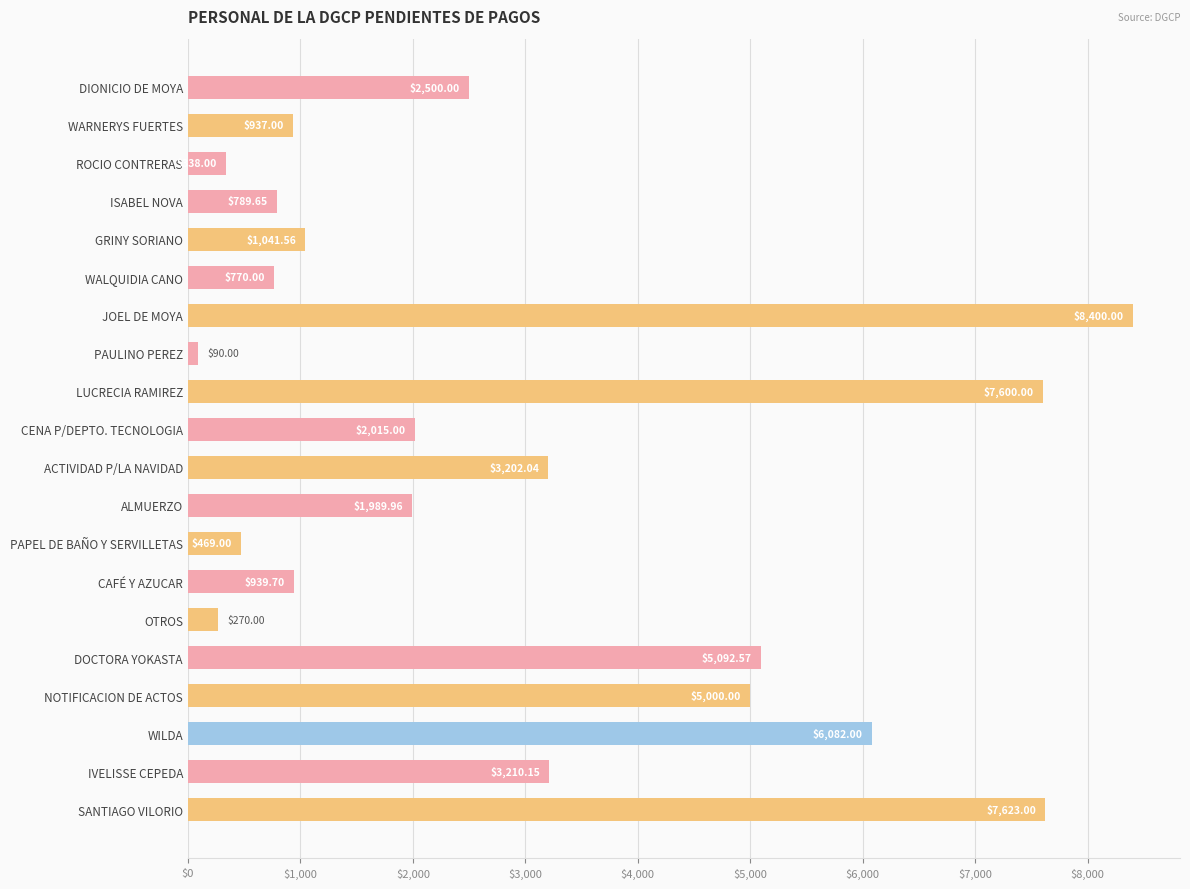

What is the sum of all values?

58359.6